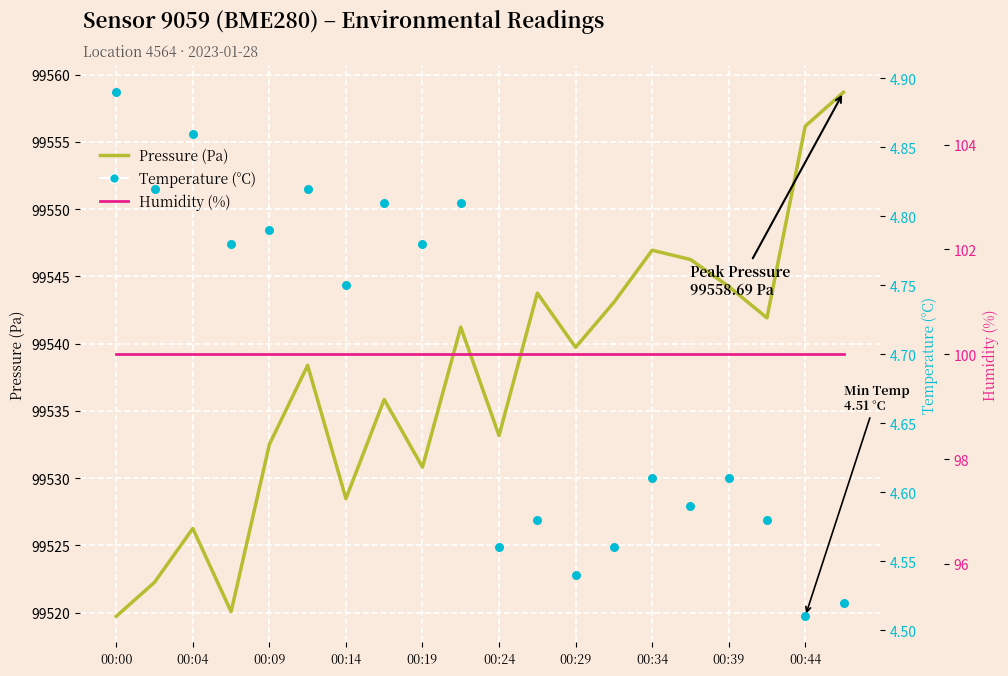

Which series has the largest total across all categories?

Pressure (Pa)